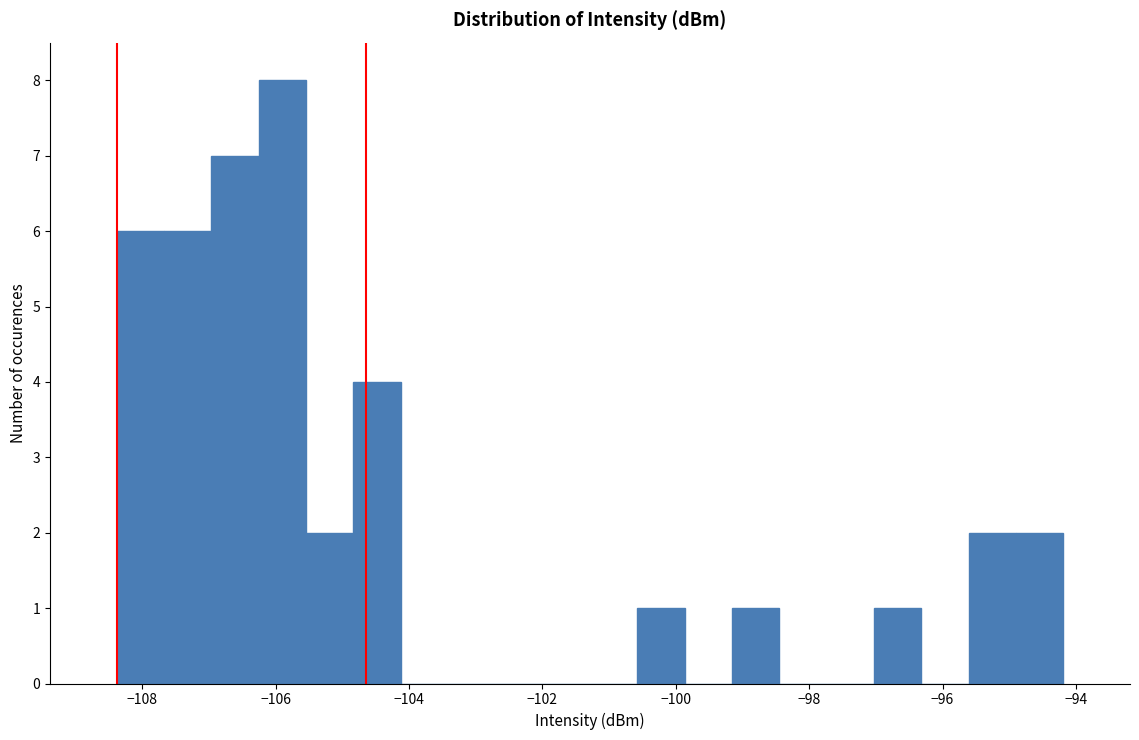

Around what value on the x-axis is the tallest bar? Give the approximate position of its centre, as read against the axis.

-105.8